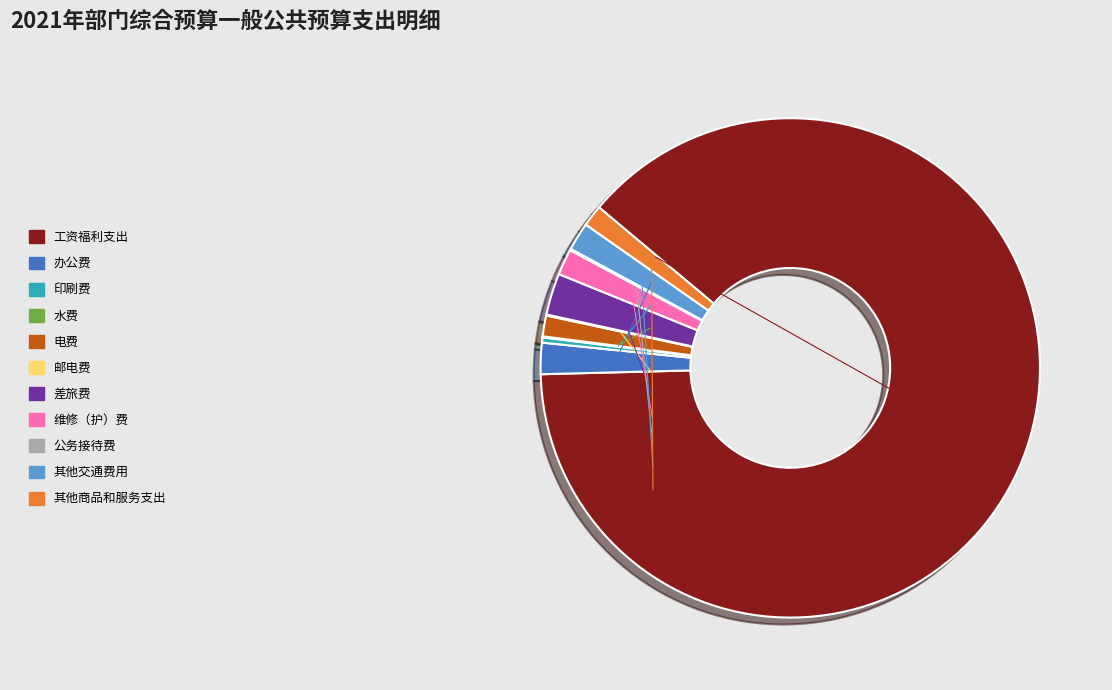

Between 工资福利支出 and 维修（护）费, which is larger?

工资福利支出